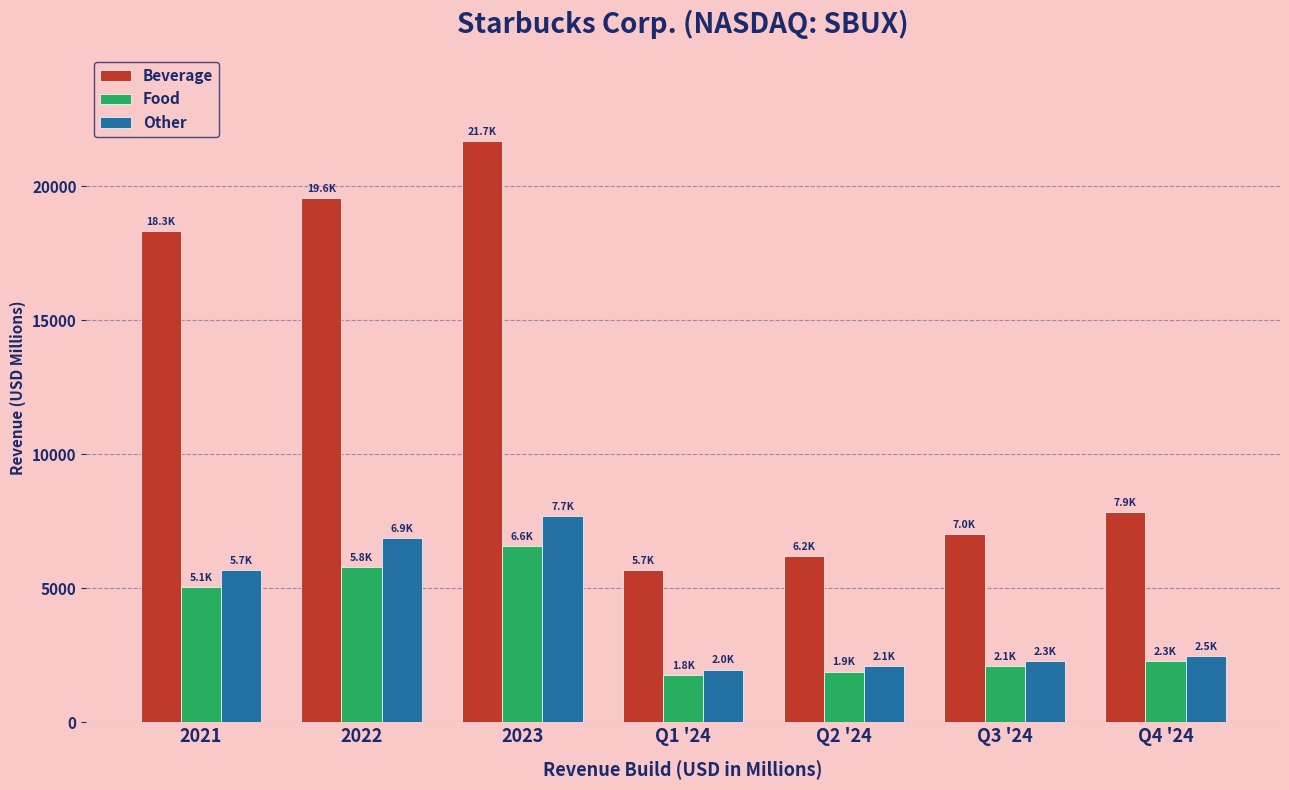

What are all the series names shown in the legend?

Beverage, Food, Other